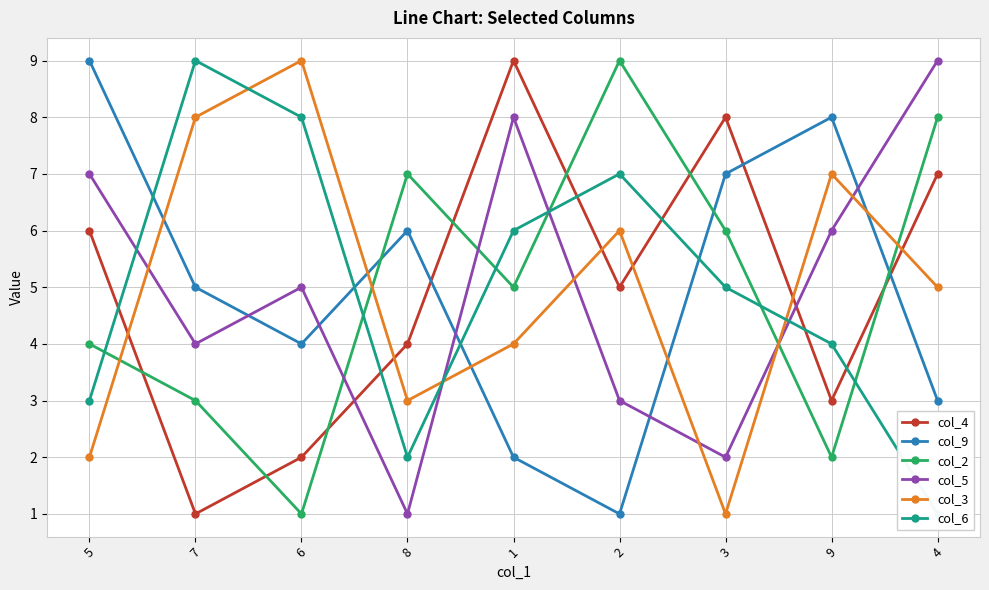

Is it true that col_3 equals 6 at 2?

True